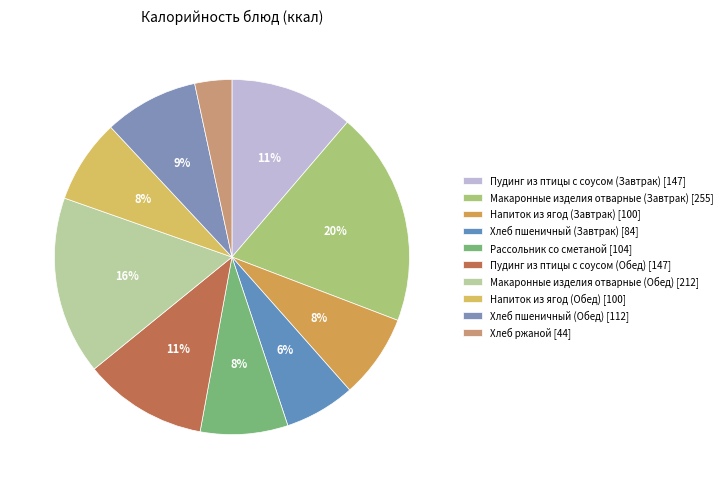

Is there a majority slice in this chart?

No